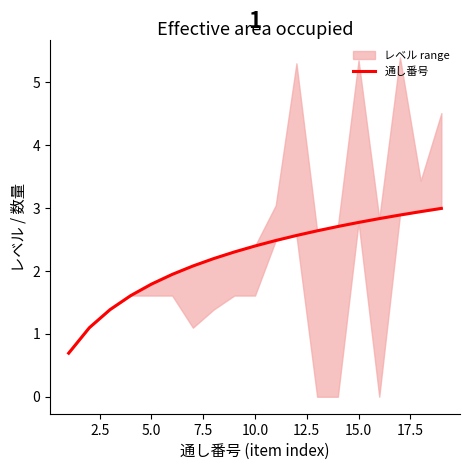

What is the average value?

2.2